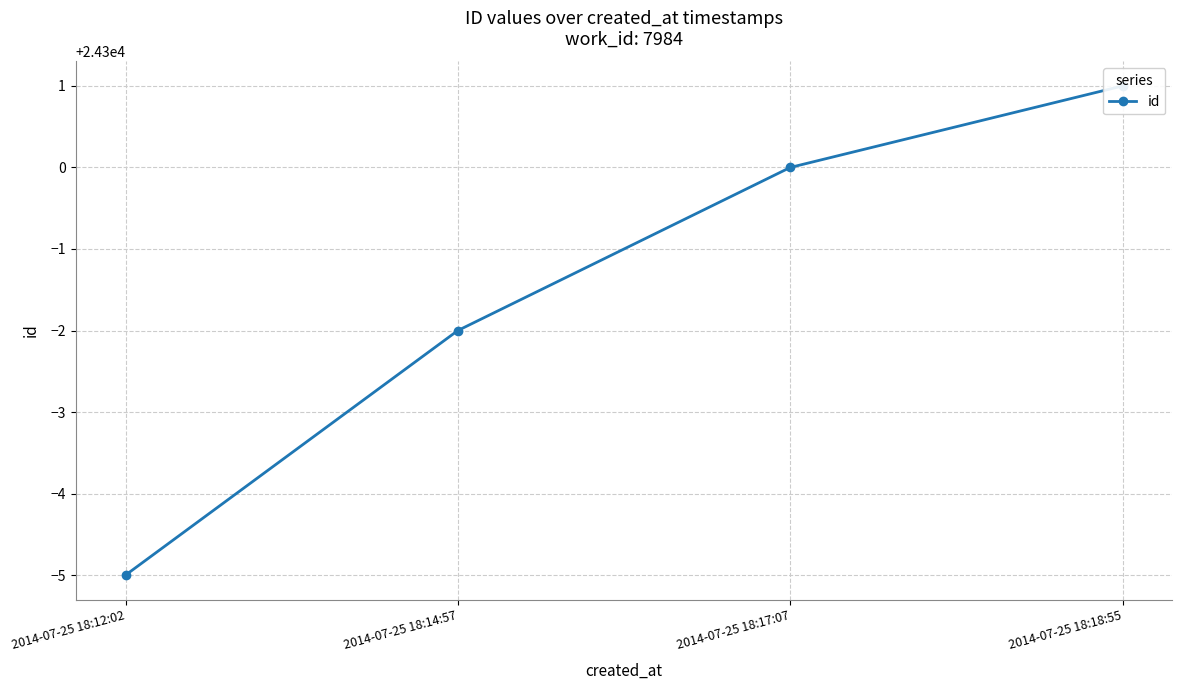

What is the difference between the maximum and second lowest values?

3